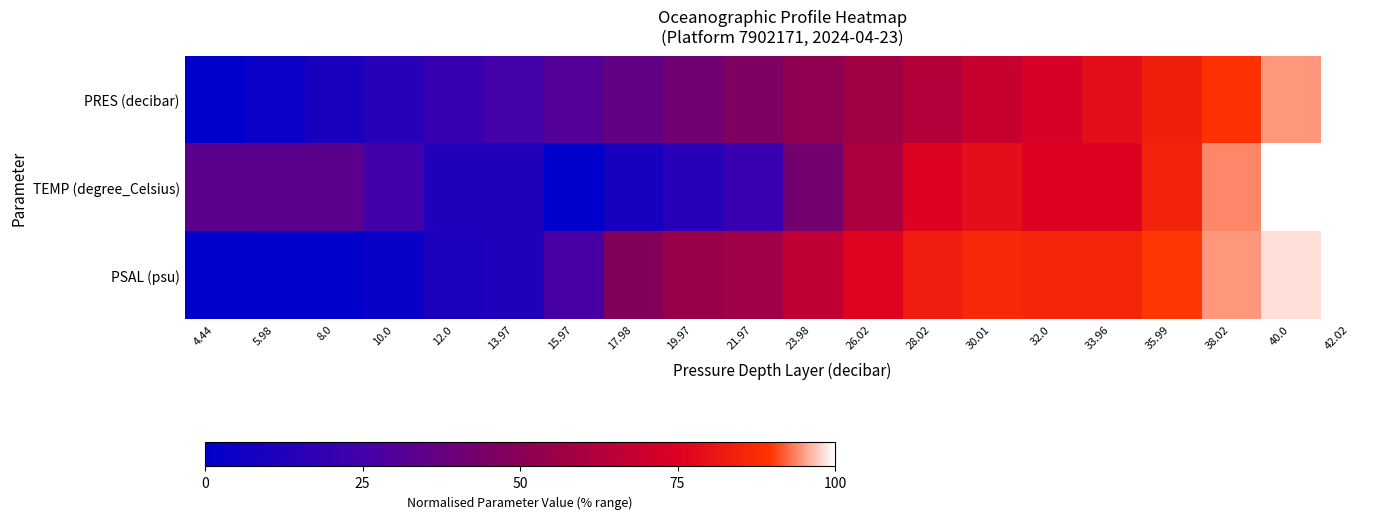

Which has a higher value, 8.0 or 28.02?

28.02